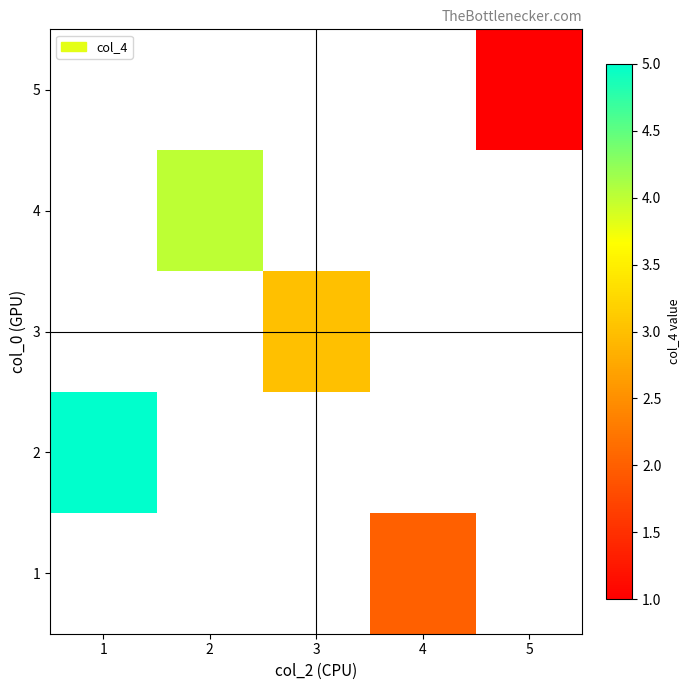

What is the greatest value displayed?

5.0